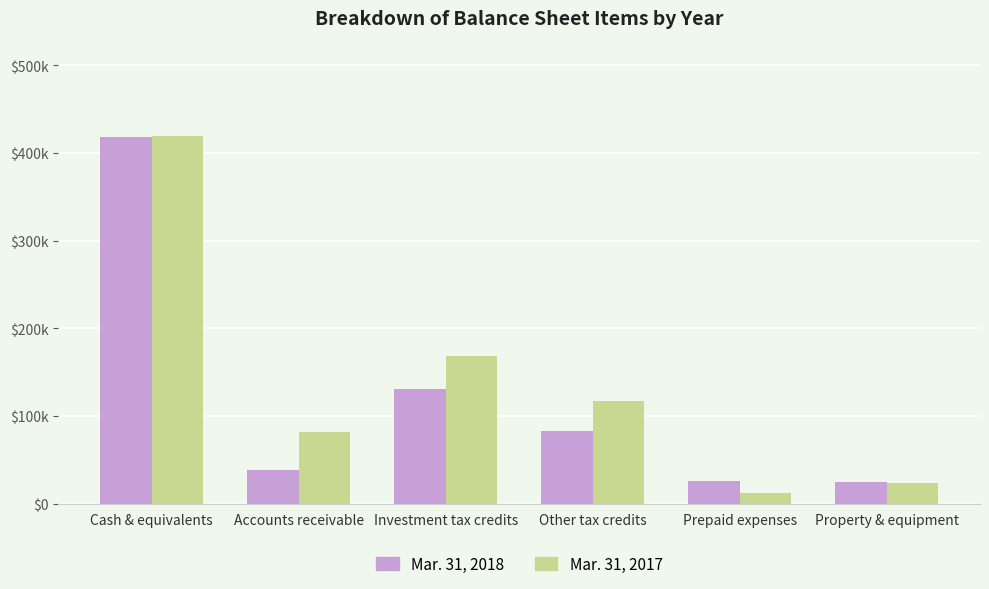

What is the minimum value for Mar. 31, 2017?

12819